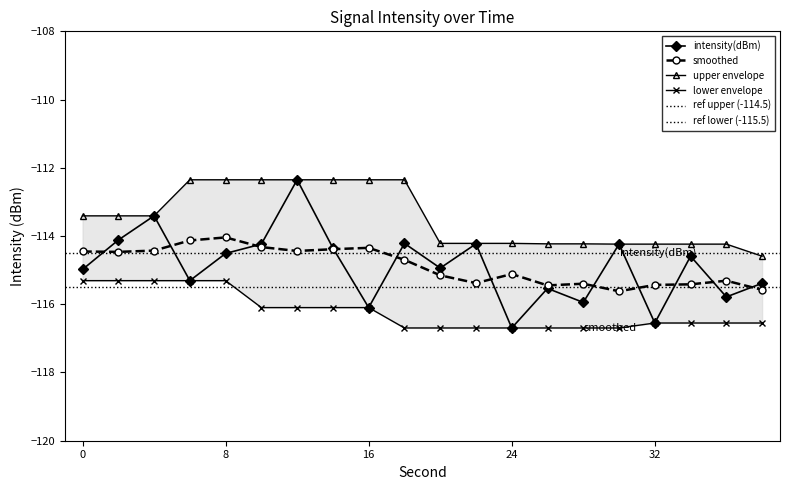

What is the change in value from 2 to 38?

-1.3